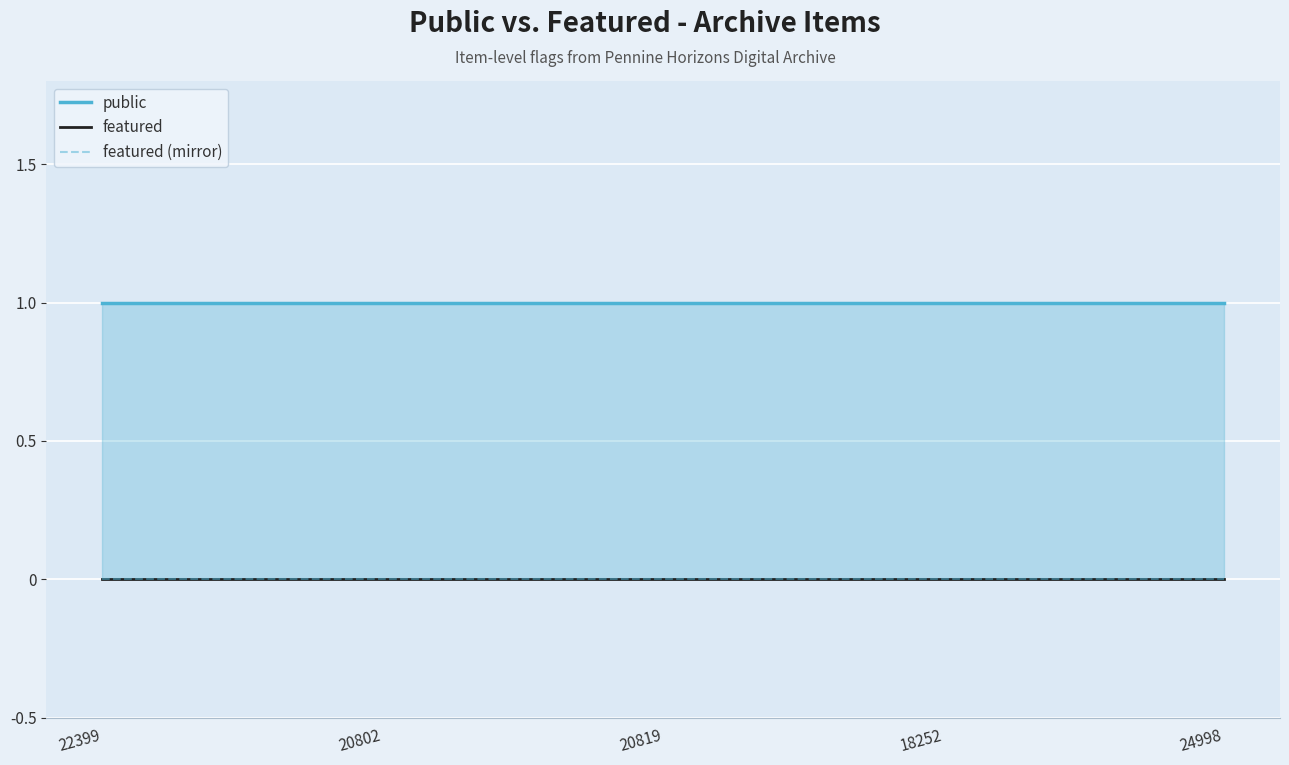

Which series has the largest total across all categories?

public